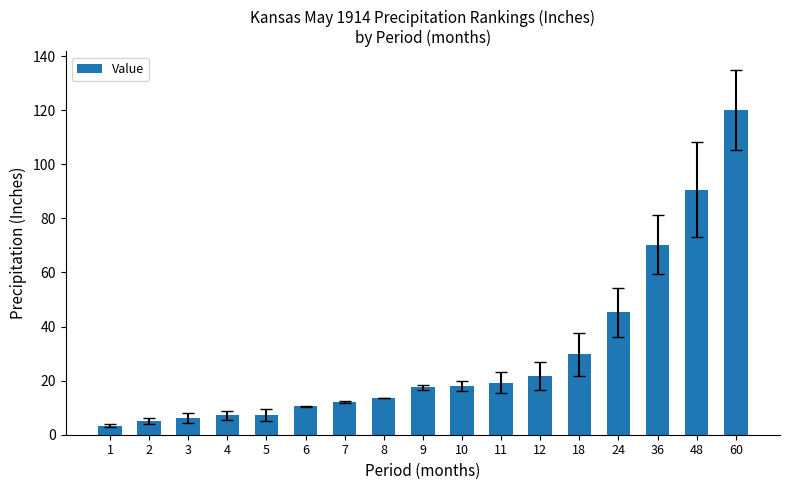

The chart shows a value of 25.8 at 60. True or false?

False